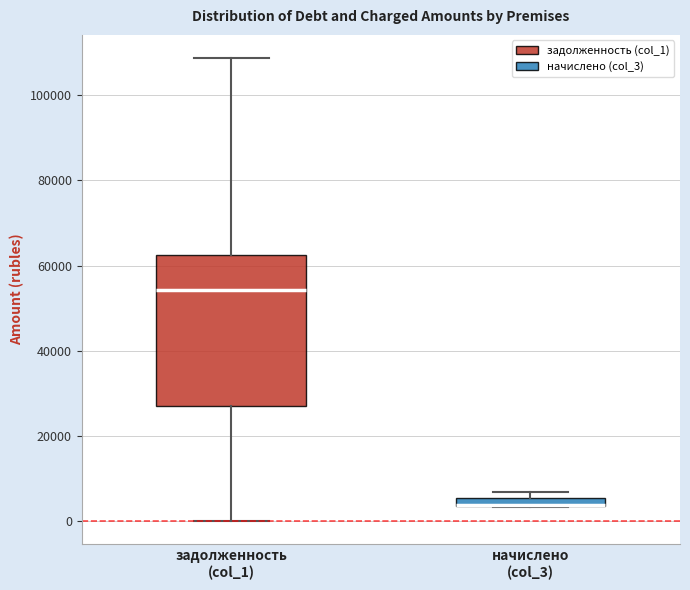

Comparing the boxes themselves (not the whiskers), which one is the tallest?

задолженность (col_1)